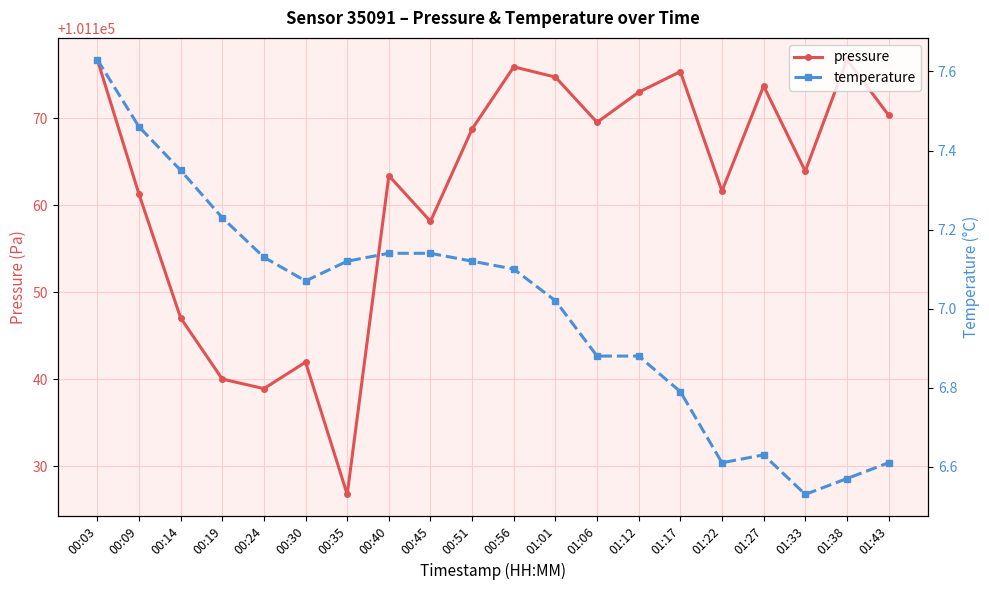

What is the average value of the temperature series?

7.0